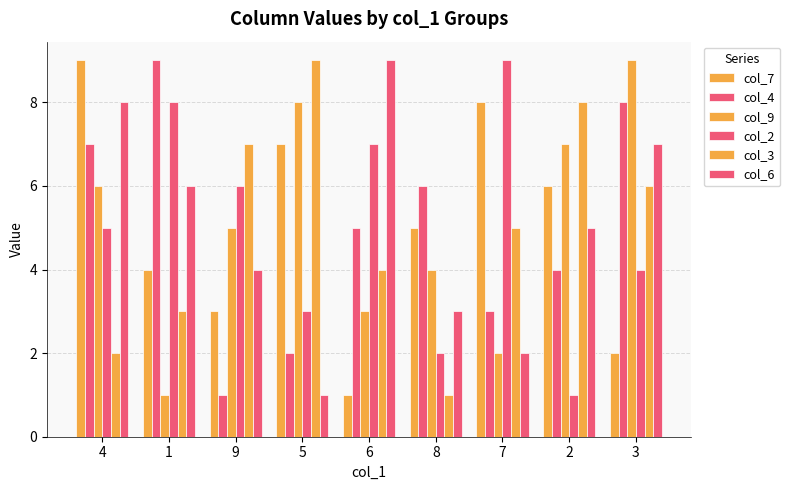

List the labels in order of col_7 value, largest first.

4, 7, 5, 2, 8, 1, 9, 3, 6